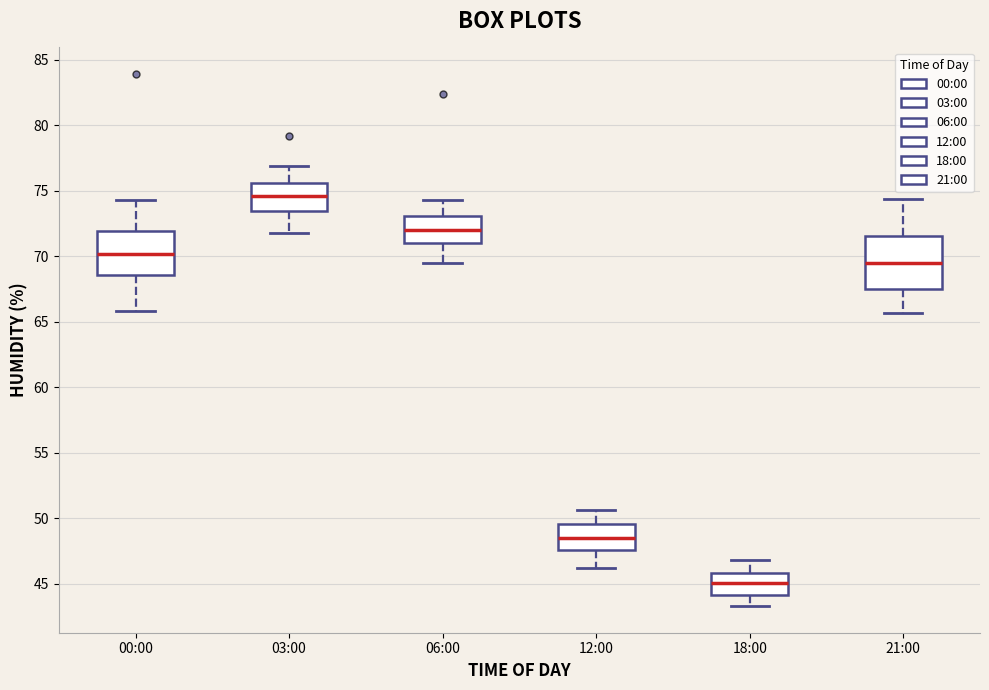

Which box has the highest median line?

03:00